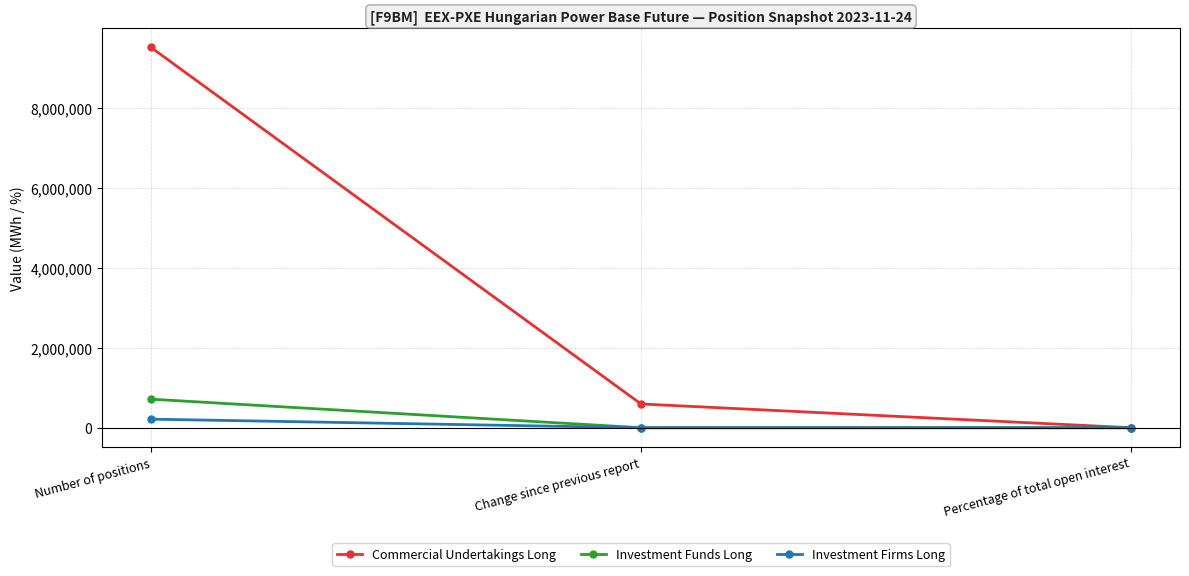

How many data points does each series have?

3